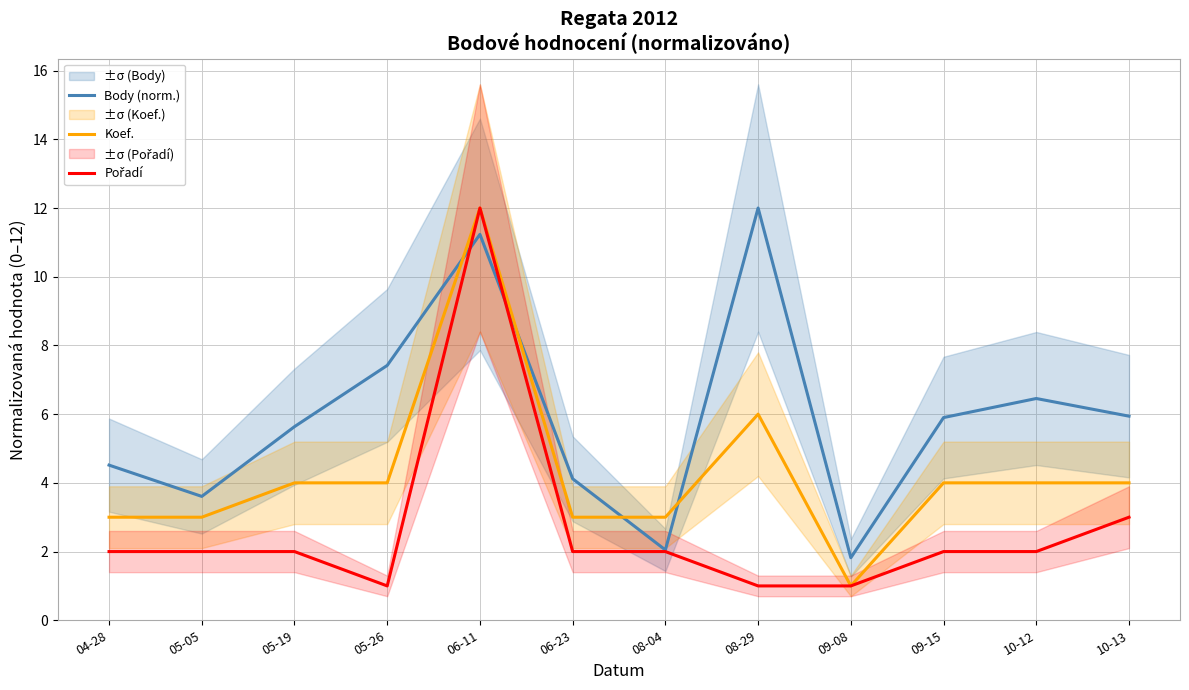

At how many categories does at least one series exceed 5?

7